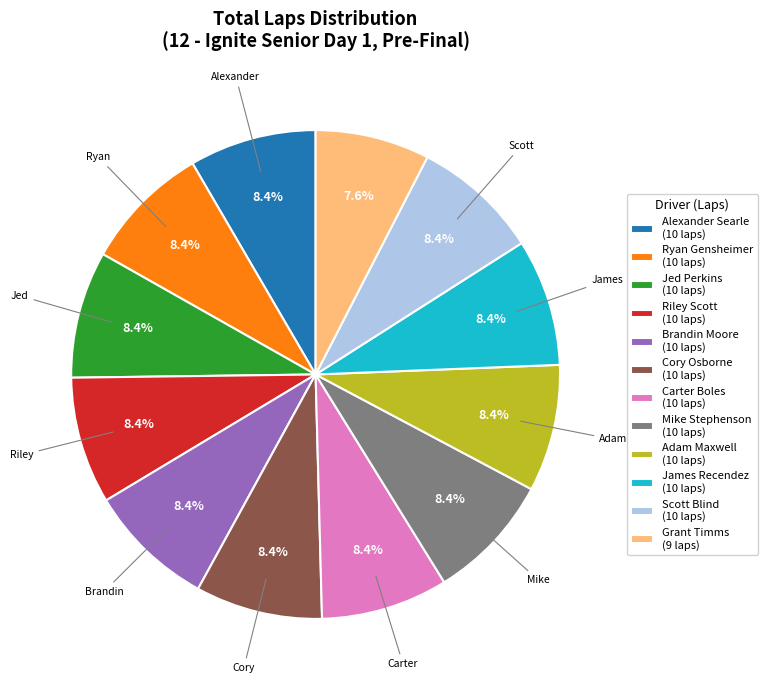

Is there any slice that represents more than half of the pie?

No